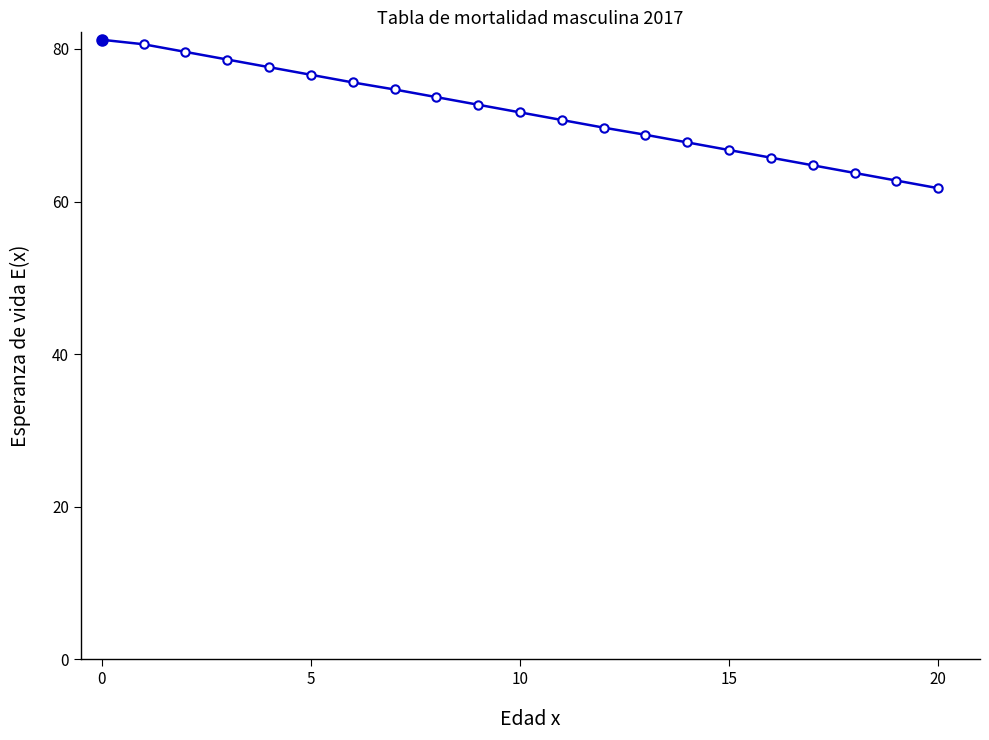

What is the difference between the maximum and minimum values?

19.5